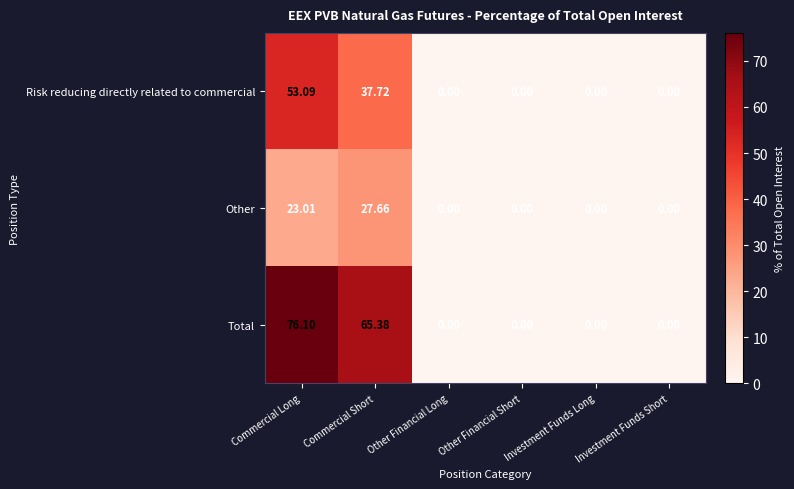

How many distinct data groups are displayed?

3